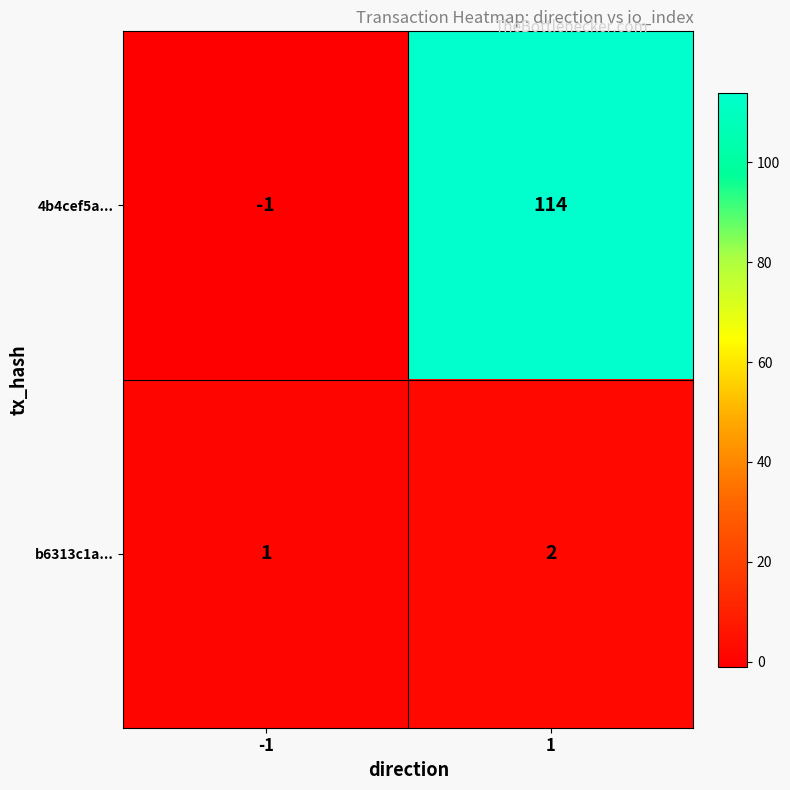

Which series changed the most between -1 and 1?

4b4cef5a...